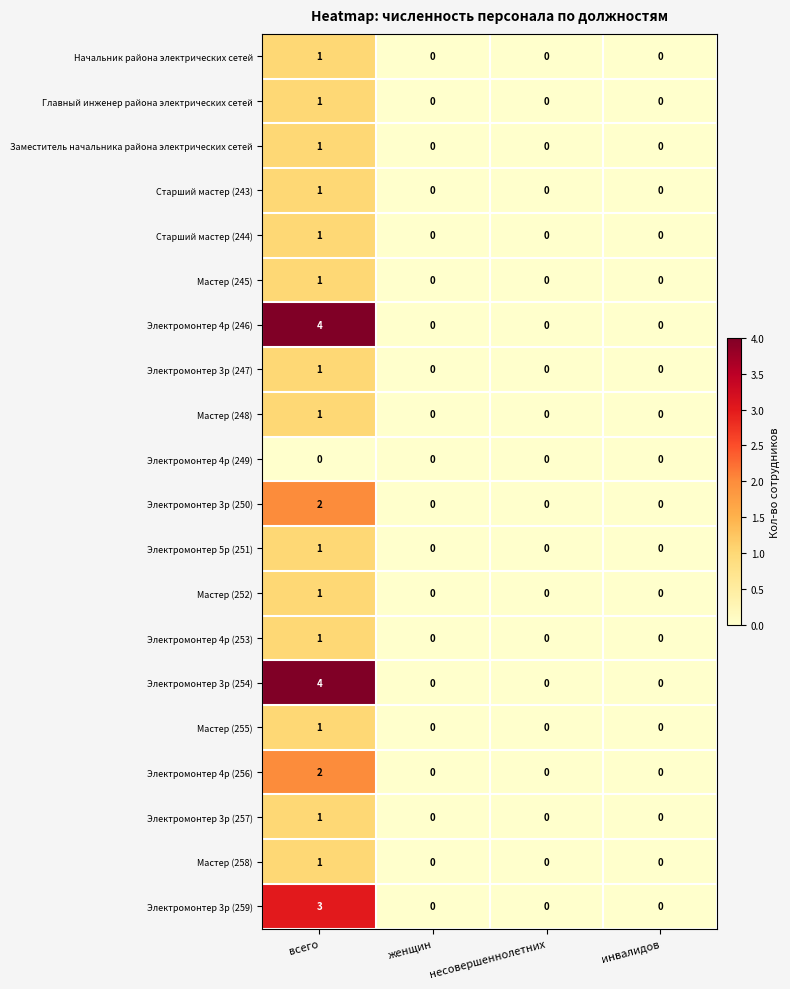

True or false: Электромонтер 4р (253) has a value of -1 at несовершеннолетних.

False